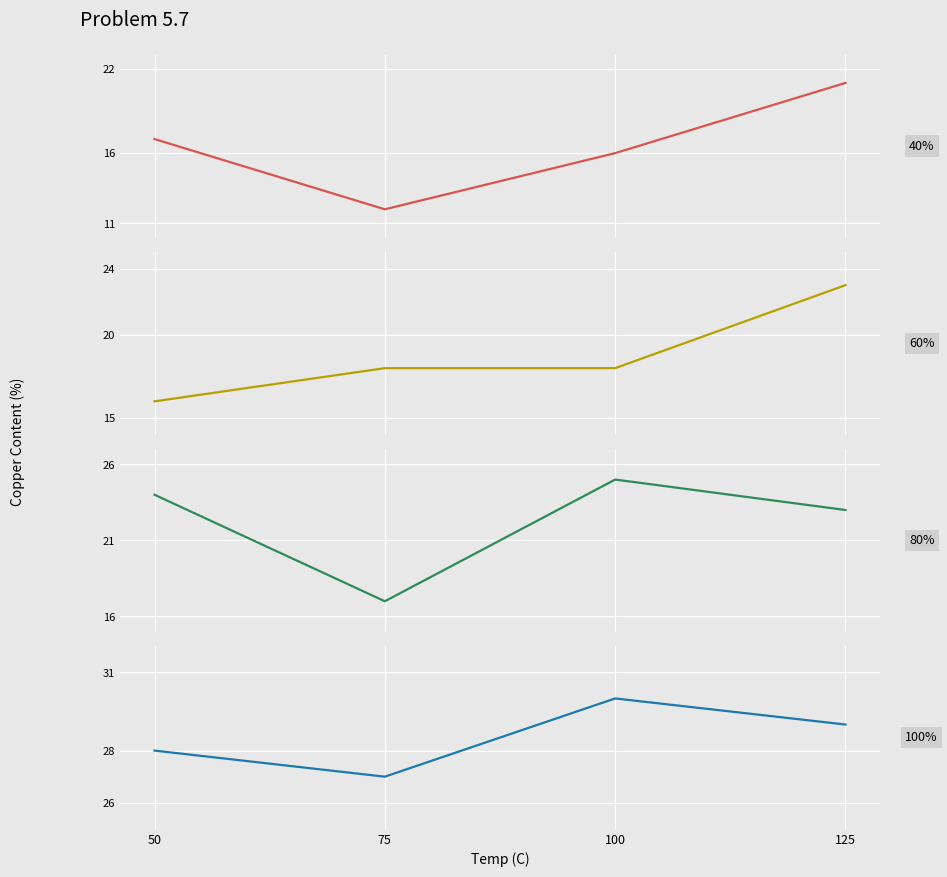

How many times do 60 and 40 cross each other?

1